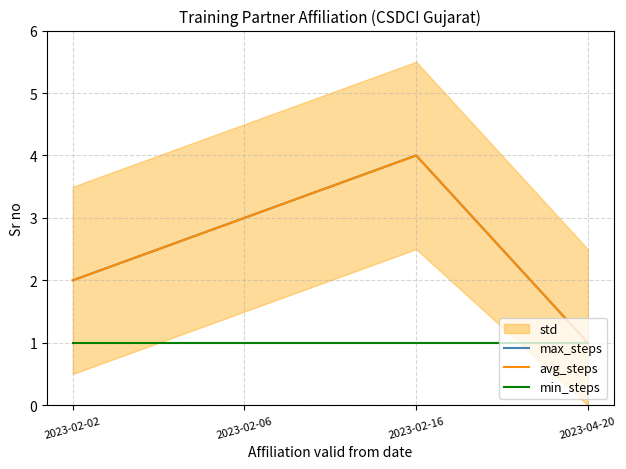

Which has a higher value, 2023-02-16 or 2023-02-02?

2023-02-16